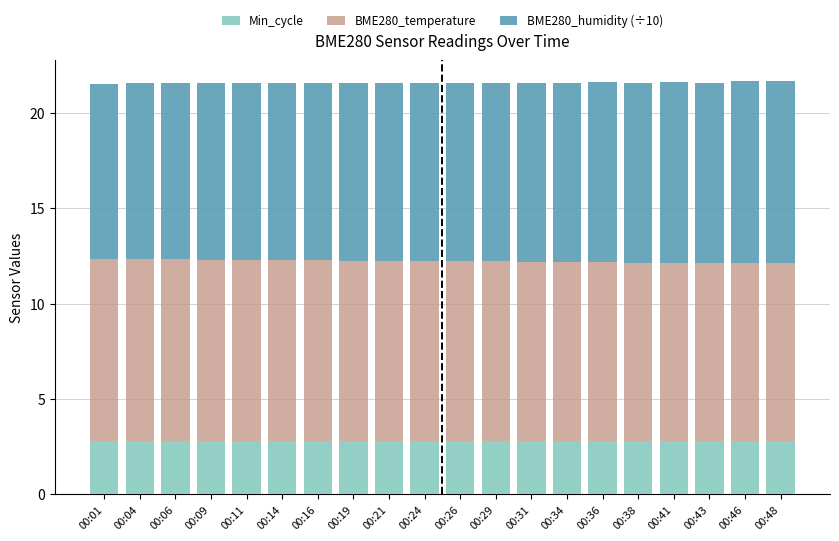

What is the total value across all series at 00:16?

21.6